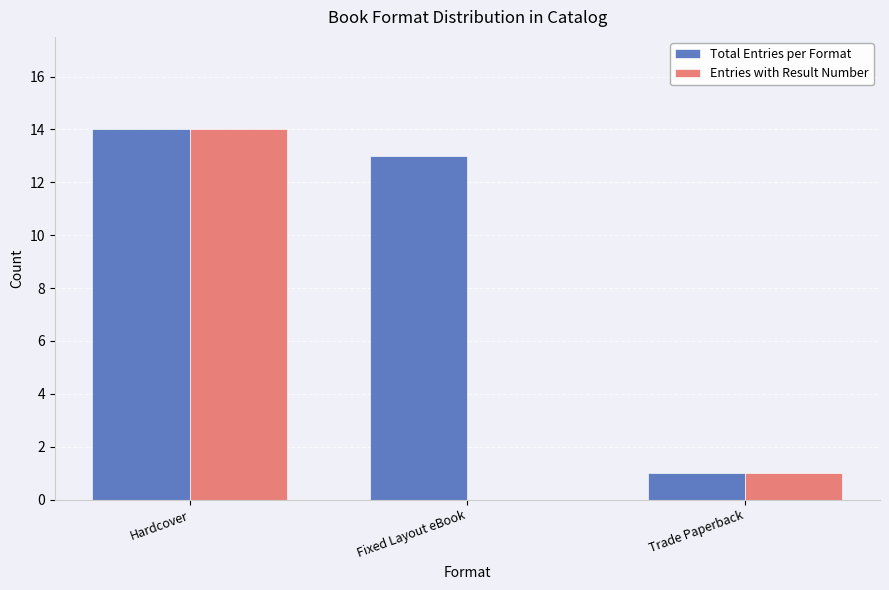

What is the total value across all series at Hardcover?

28